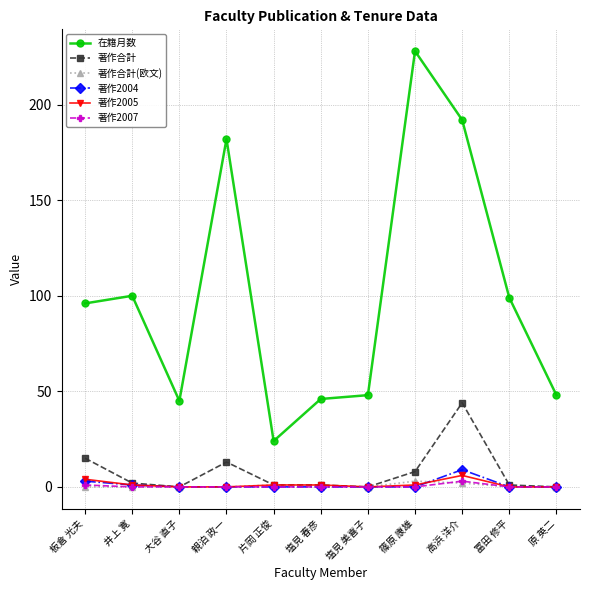

Is it true that 著作2004 equals 9 at 高浜 洋介?

True